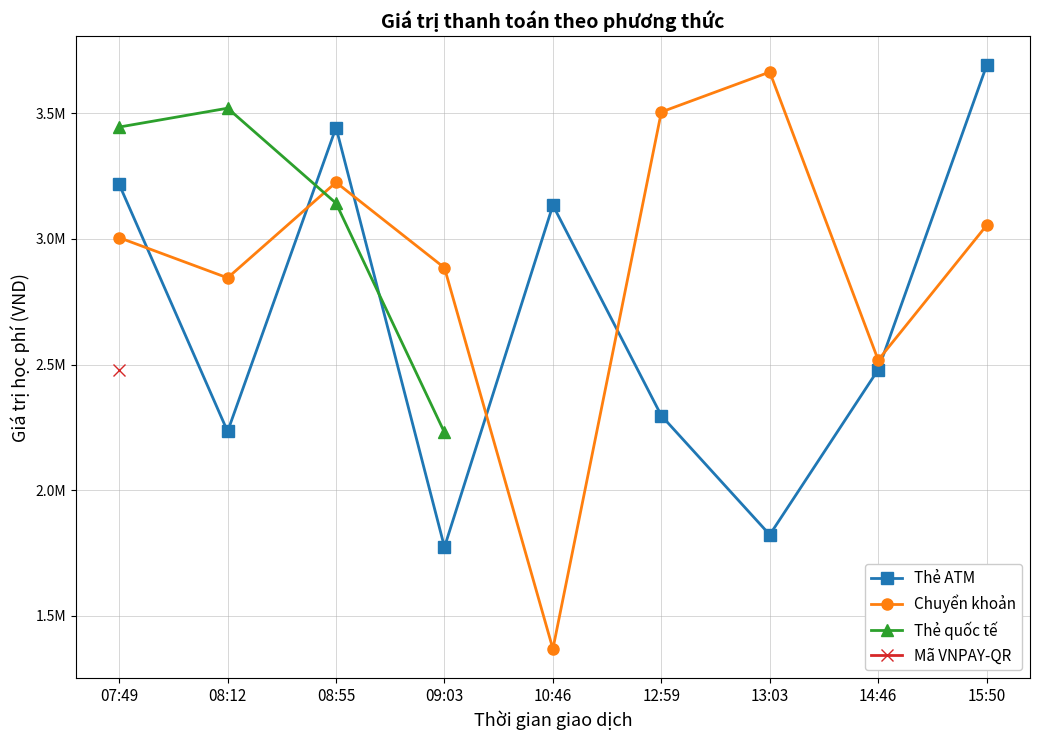

What is the sum of all Chuyển khoản values?

26070000